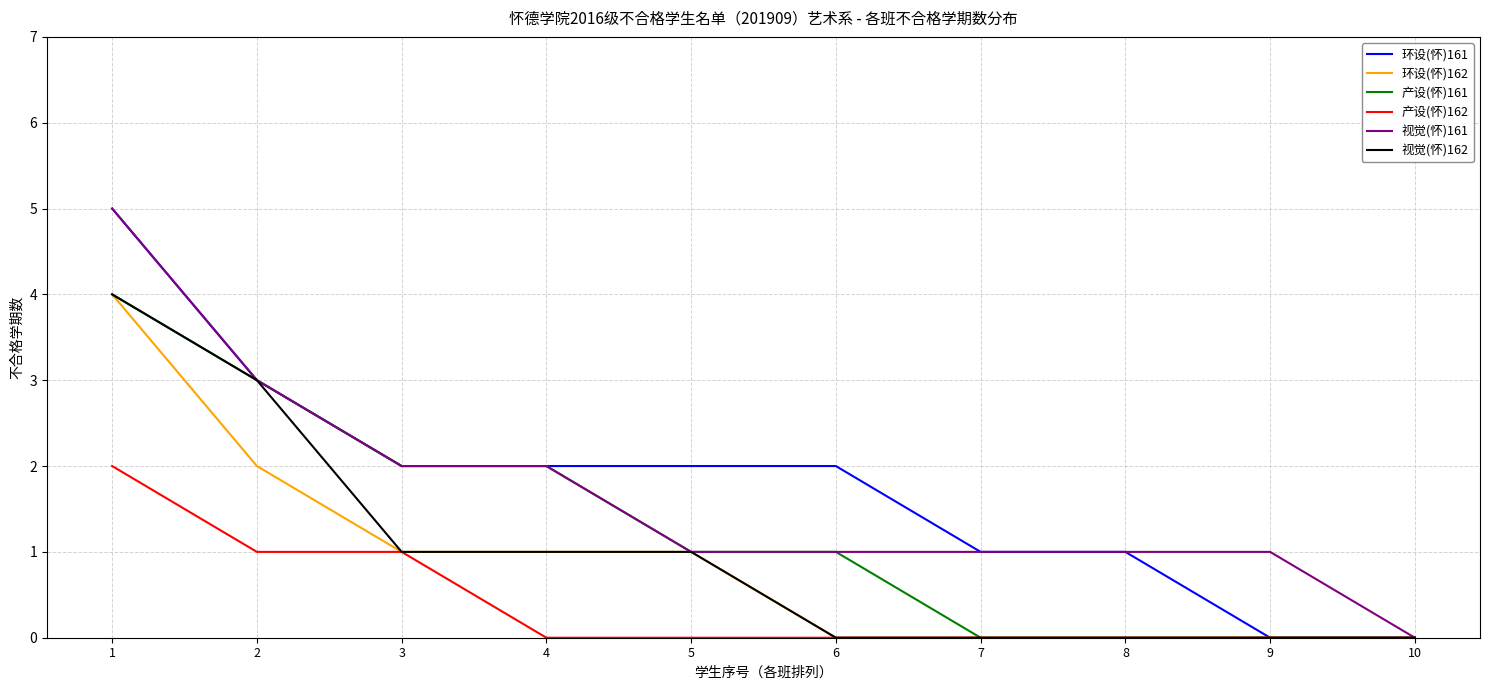

True or false: 环设(怀)161 has a value of 4 at 2.

False